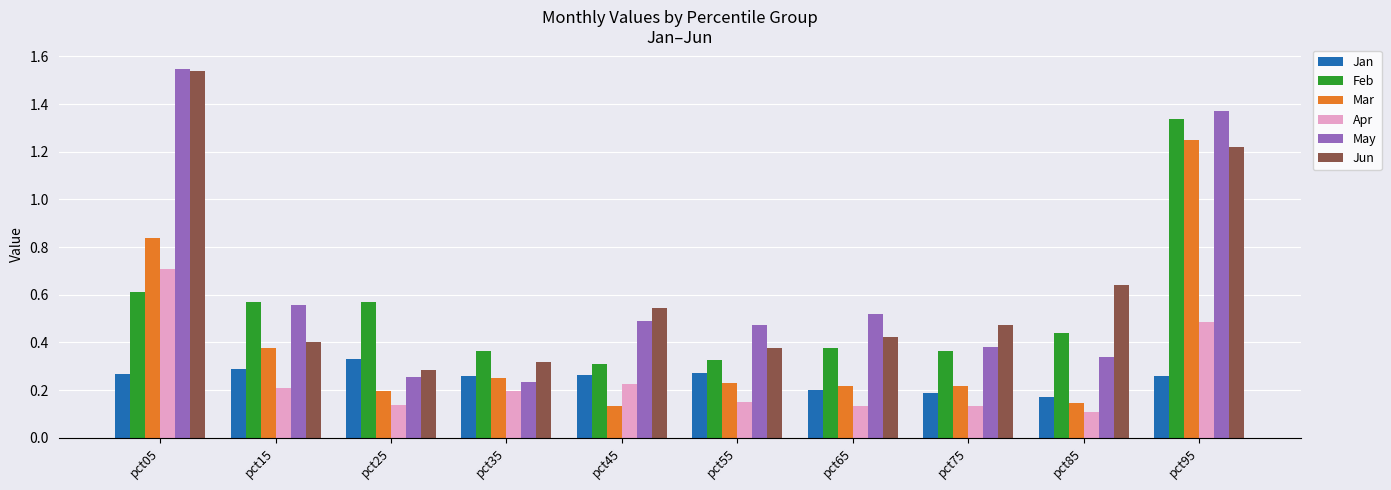

What is the value of the Apr bar at the 1st from the left?

0.7